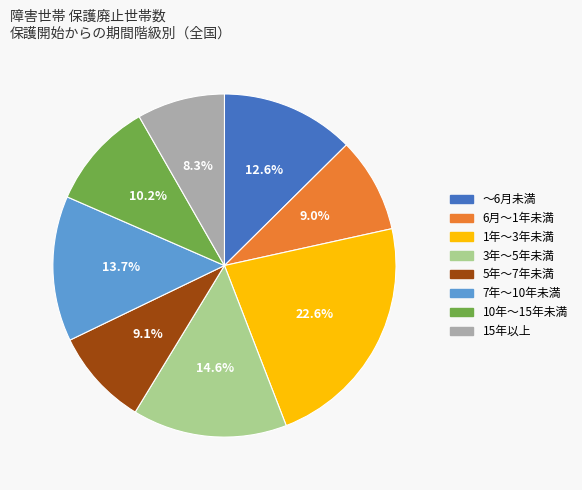

To the nearest percent, what is the difference between the 7年～10年未満 and 5年～7年未満 slice percentages?

5%